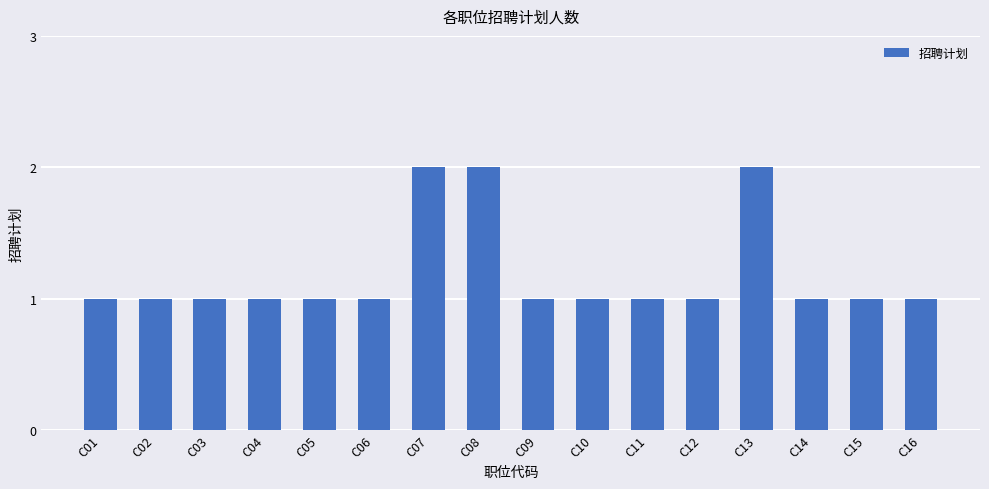

Read the value at C16.

1